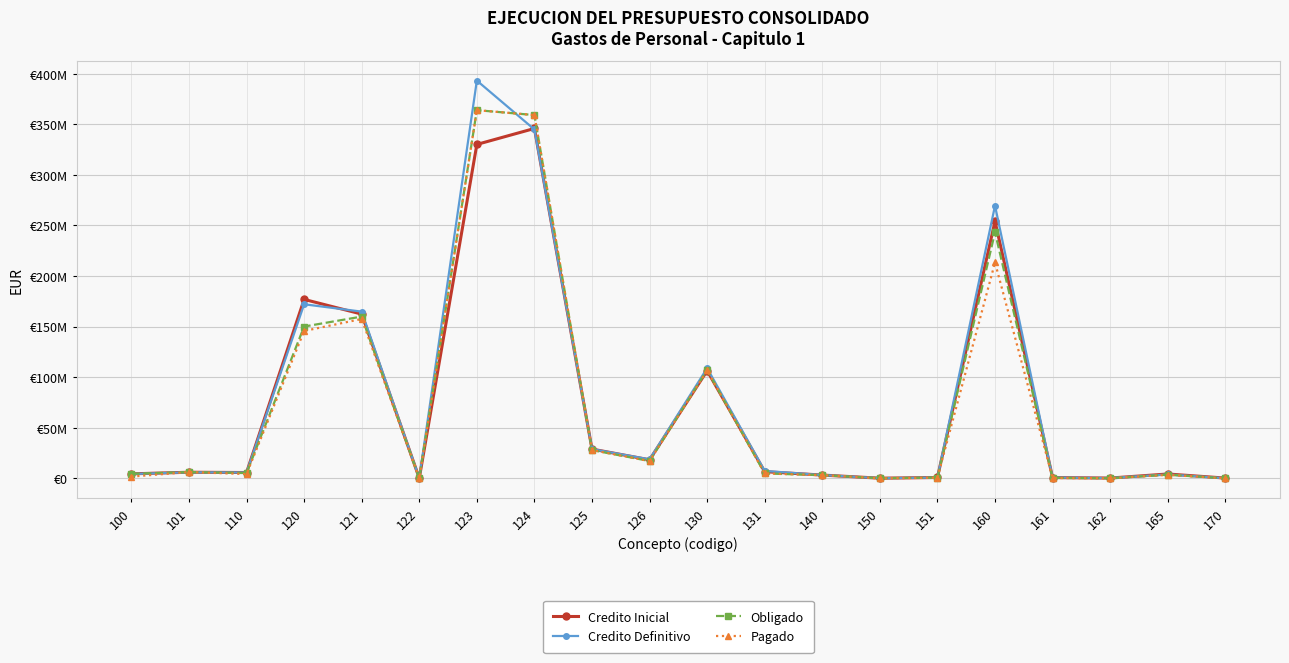

Which has a higher value, 120 or 140?

120